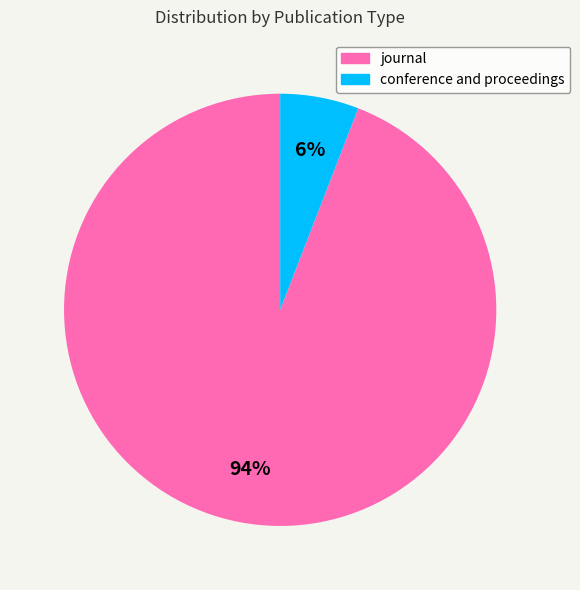

Rank the categories by value from lowest to highest.

conference and proceedings, journal